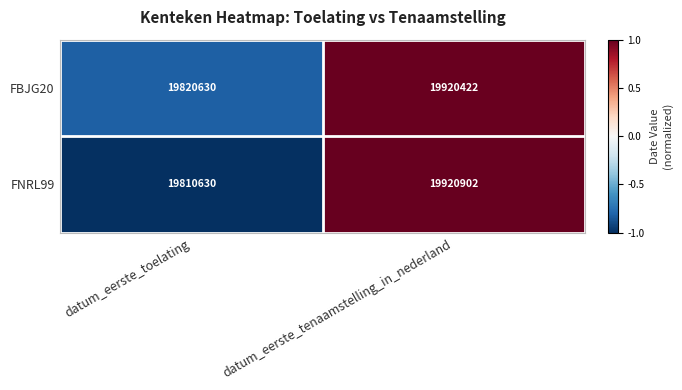

What is the maximum value for FBJG20?

19920422